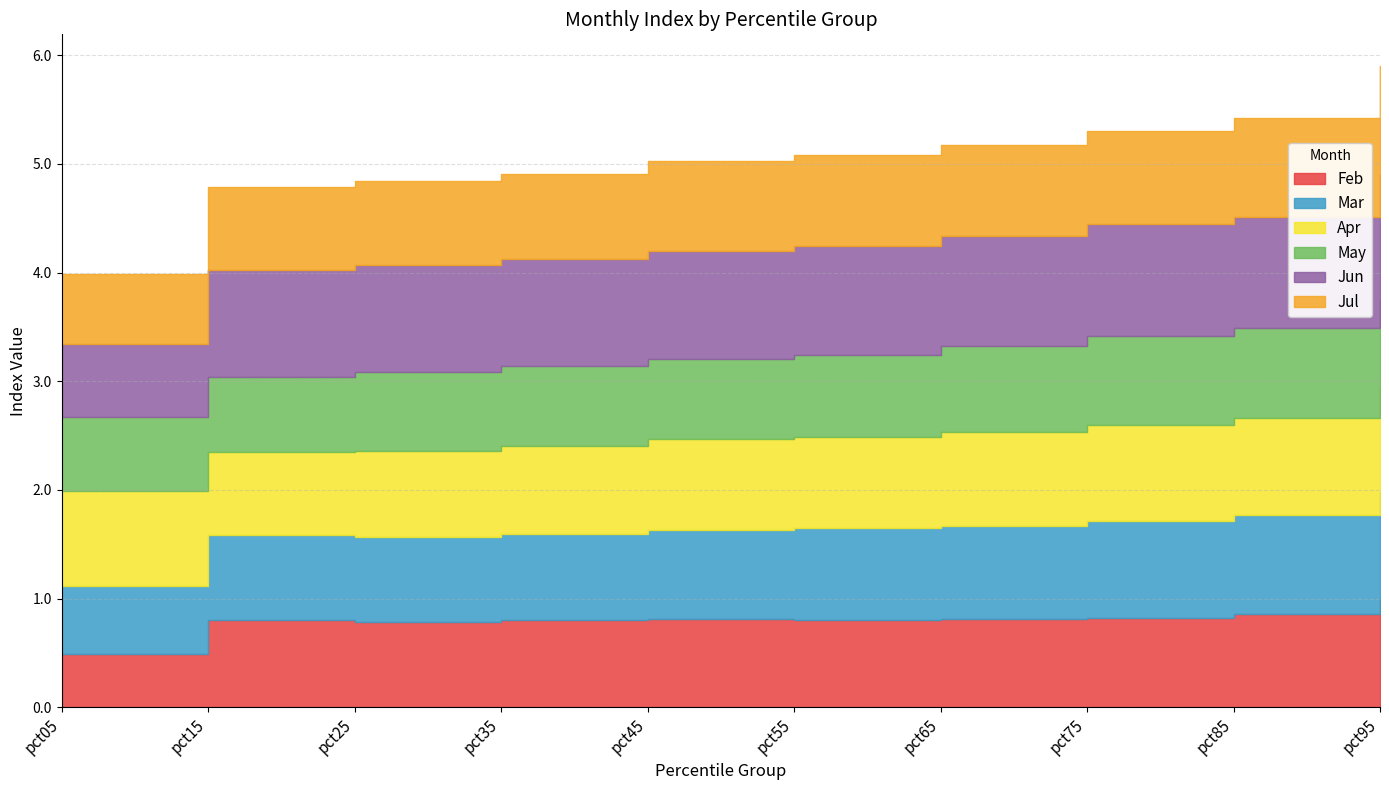

True or false: Jul and Jun cross at least once.

False